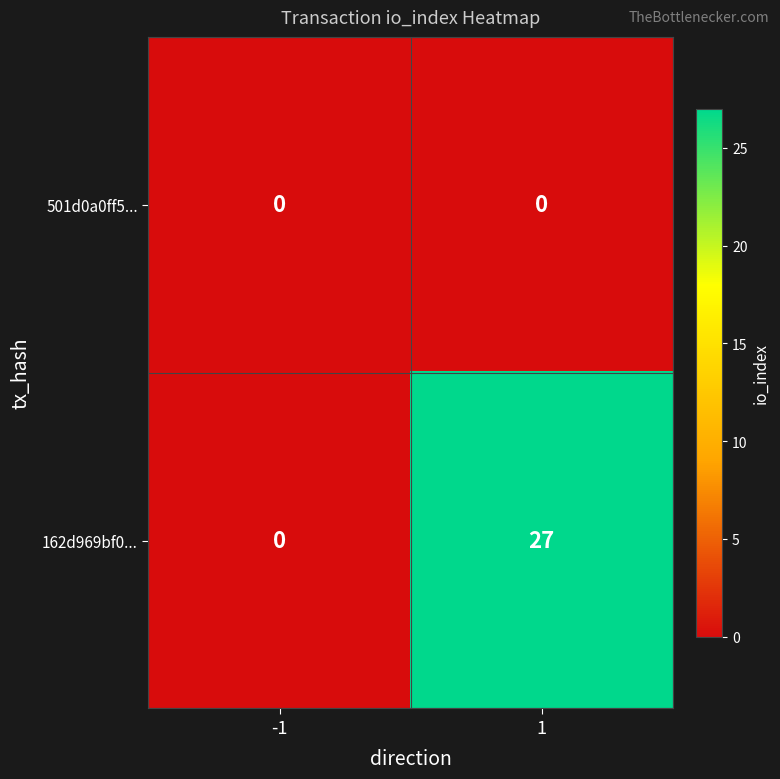

Rank the series by their maximum value, from highest to lowest.

162d969bf0..., 501d0a0ff5...